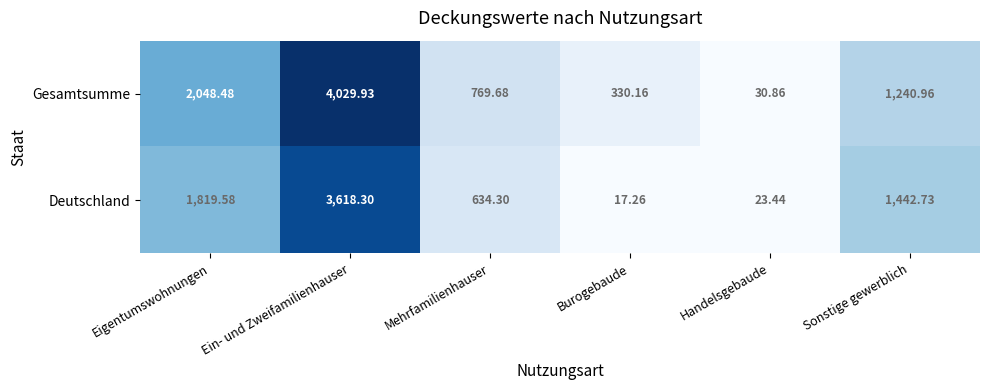

Rank the series by their maximum value, from lowest to highest.

Deutschland, Gesamtsumme